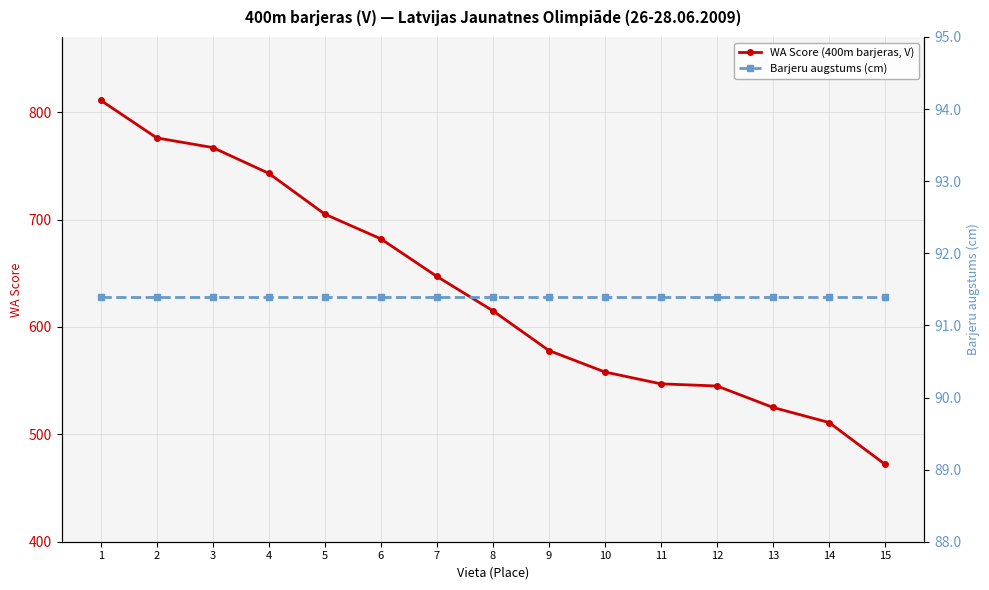

What is the sum of the WA Score (400m barjeras, V) values at 4 and 10?

1301